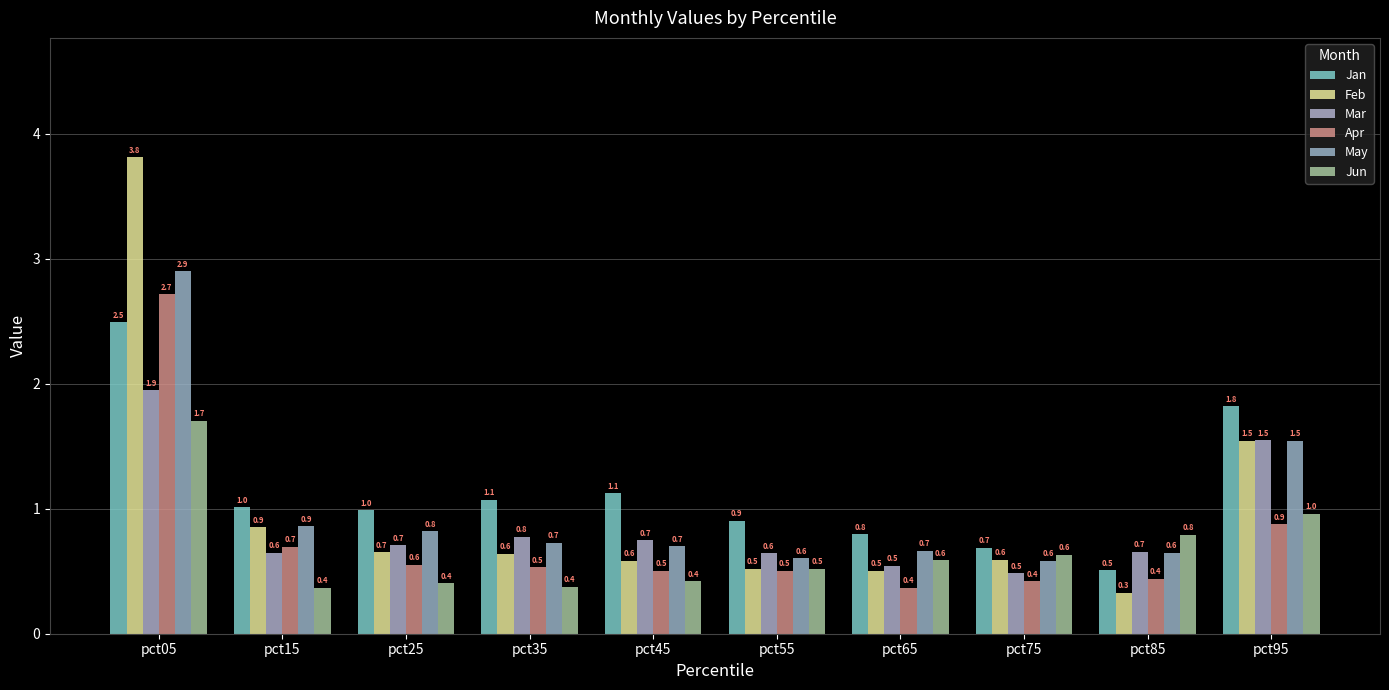

Which series has the widest spread of values?

Feb